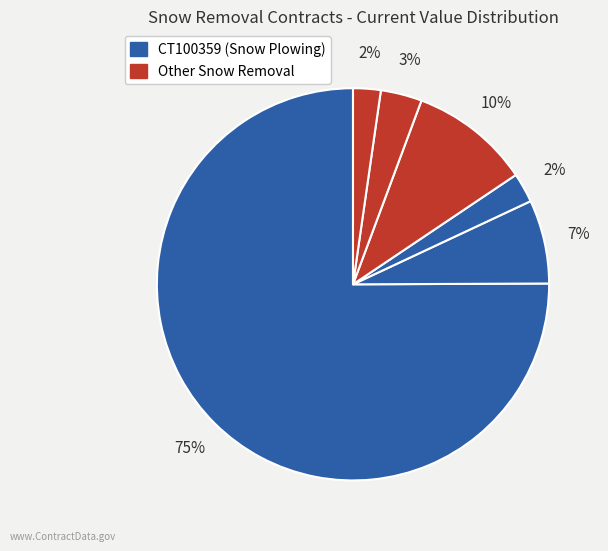

How many segments does this pie chart have?

6